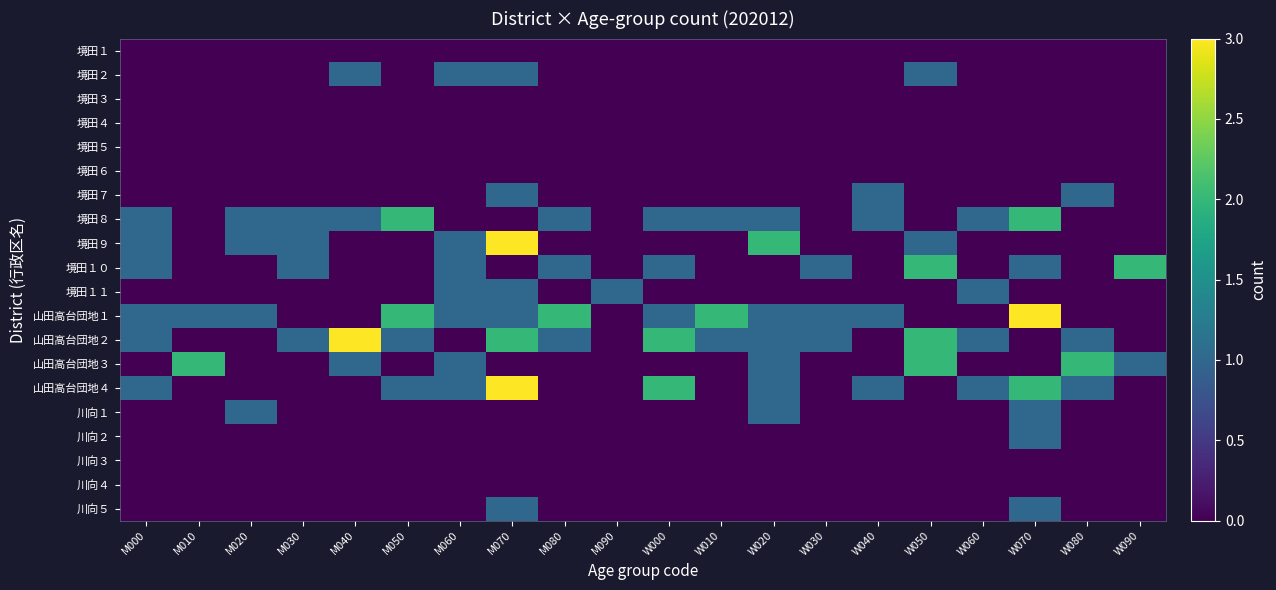

Between M050 and M090, which is larger?

M050